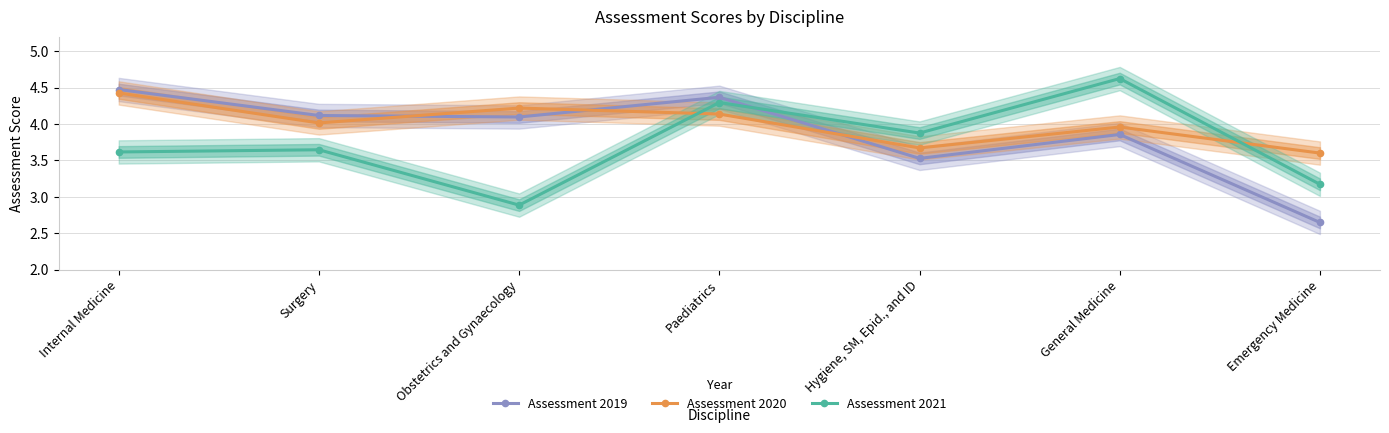

True or false: Assessment 2021 has a value of 1.2 at Emergency Medicine.

False